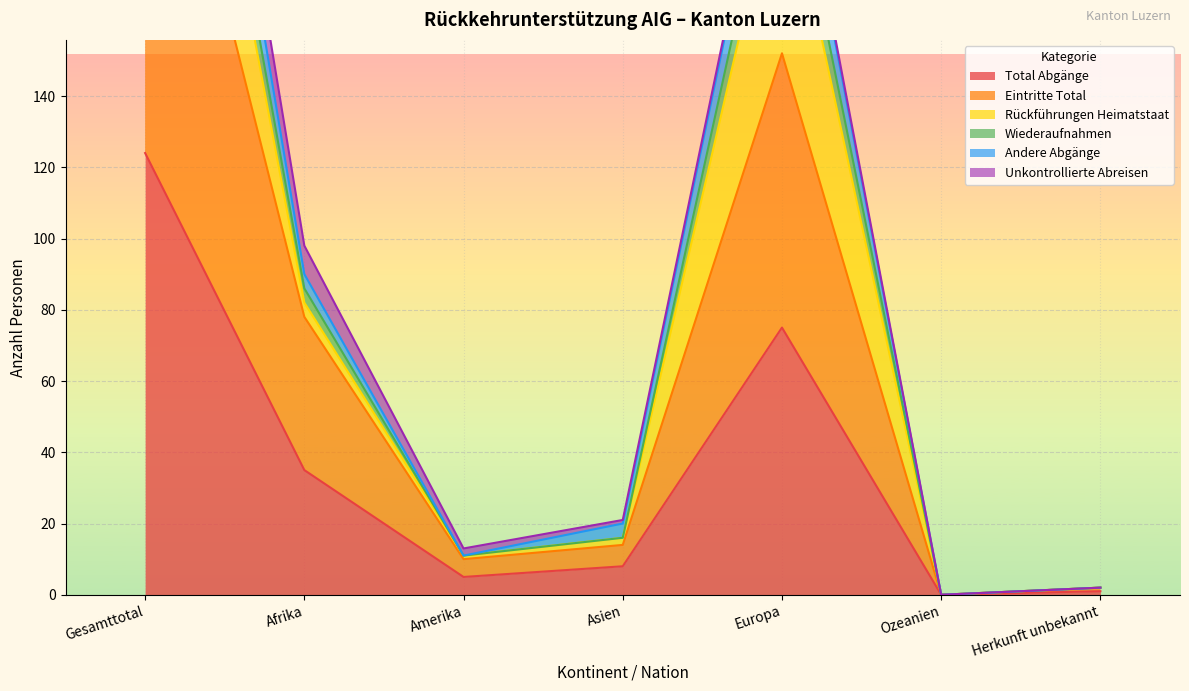

Read the Total Abgänge value at Europa.

75